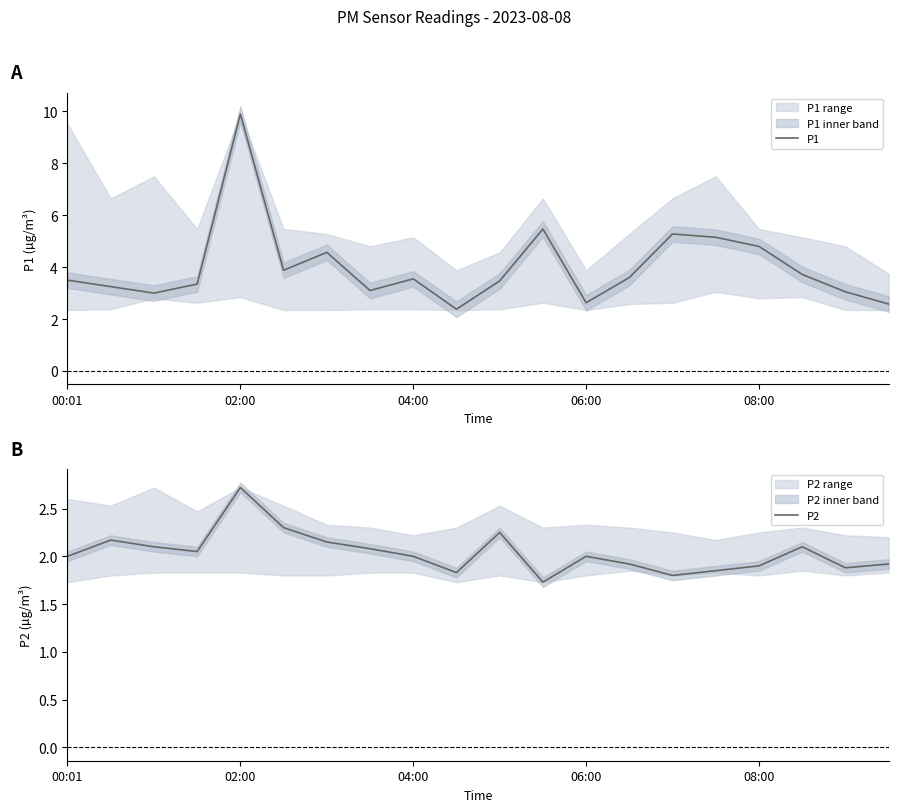

The value of P1 at 14 is 5.3. True or false?

True